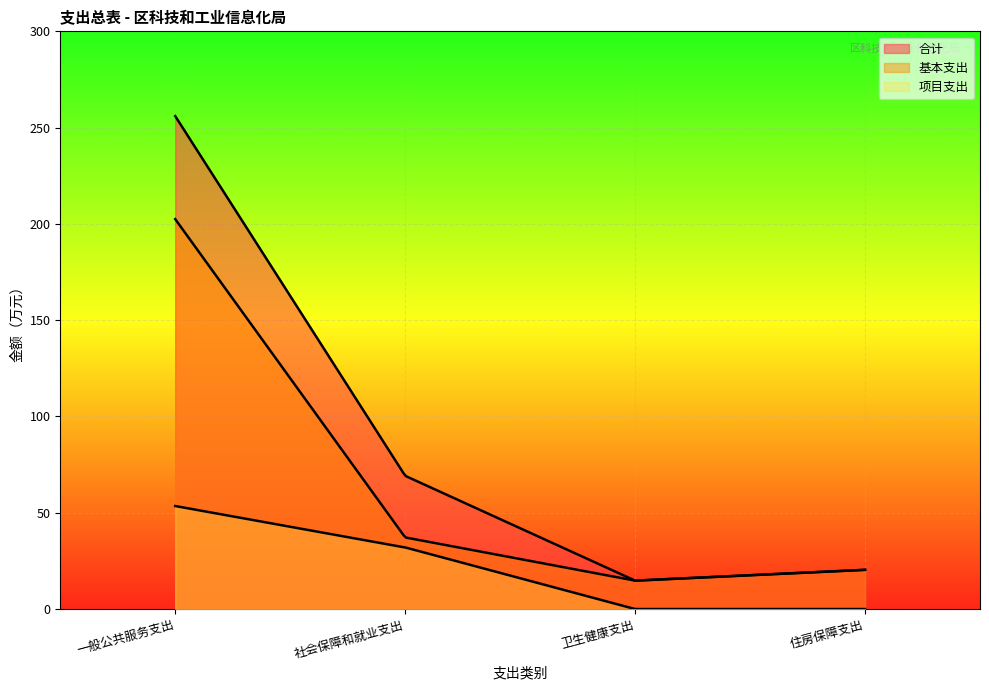

Rank the categories by 合计 value from highest to lowest.

一般公共服务支出, 社会保障和就业支出, 住房保障支出, 卫生健康支出